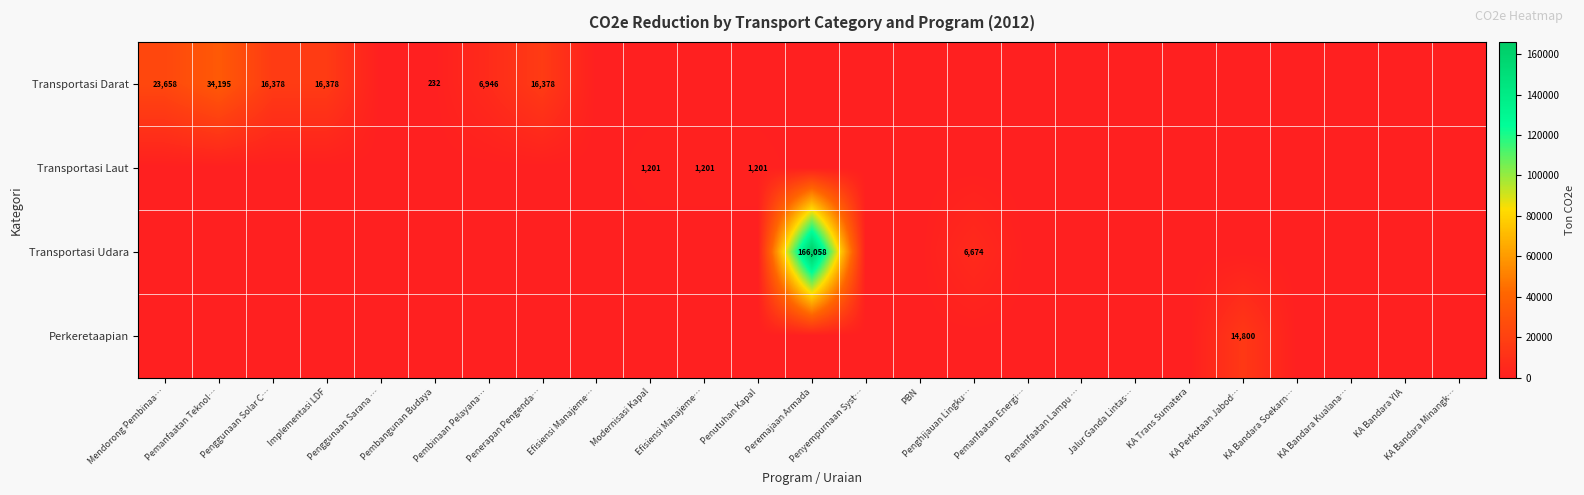

Is it true that Transportasi Darat equals 0.0 at Penyempurnaan Syst…?

True